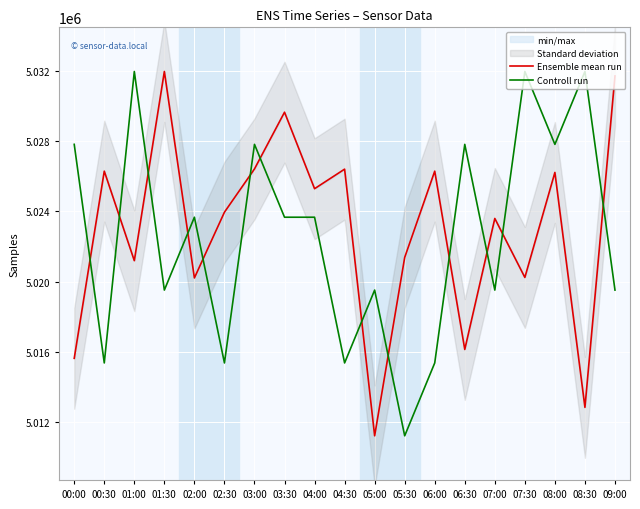

Reading right to left, list all the values displayed in this chart.

Ensemble mean run: 09:00=5031704.0	08:30=5012840.0	08:00=5026213.0	07:30=5020236.0	07:00=5023593.0	06:30=5016137.0	06:00=5026285.0	05:30=5021374.0	05:00=5011222.0	04:30=5026400.0	04:00=5025287.0	03:30=5029641.0	03:00=5026412.0	02:30=5023949.0	02:00=5020207.0	01:30=5031958.0	01:00=5021190.0	00:30=5026285.0	00:00=5015633.0
Controll run: 09:00=5019516.4	08:30=5031958.0	08:00=5027810.8	07:30=5031958.0	07:00=5019516.4	06:30=5027810.8	06:00=5015369.2	05:30=5011222.0	05:00=5019516.4	04:30=5015369.2	04:00=5023663.6	03:30=5023663.6	03:00=5027810.8	02:30=5015369.2	02:00=5023663.6	01:30=5019516.4	01:00=5031958.0	00:30=5015369.2	00:00=5027810.8